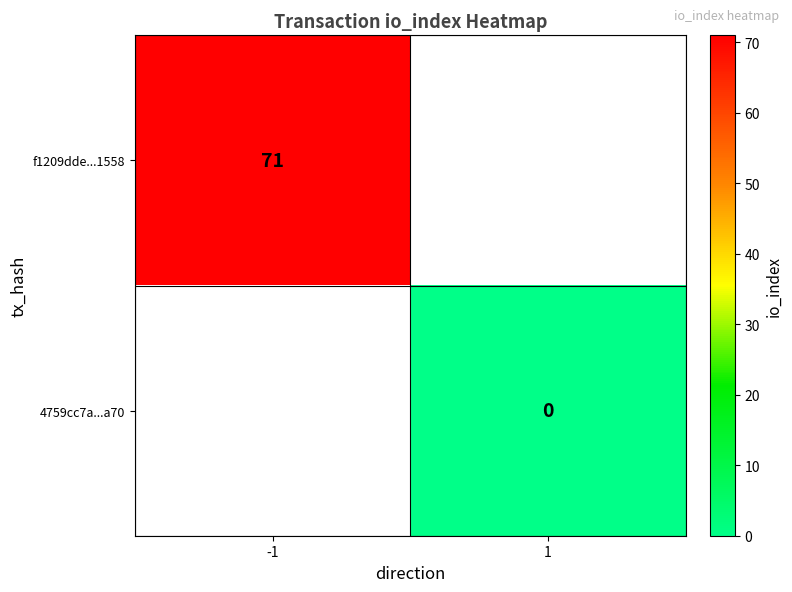

The value of f1209dde...1558 at -1 is 71. True or false?

True